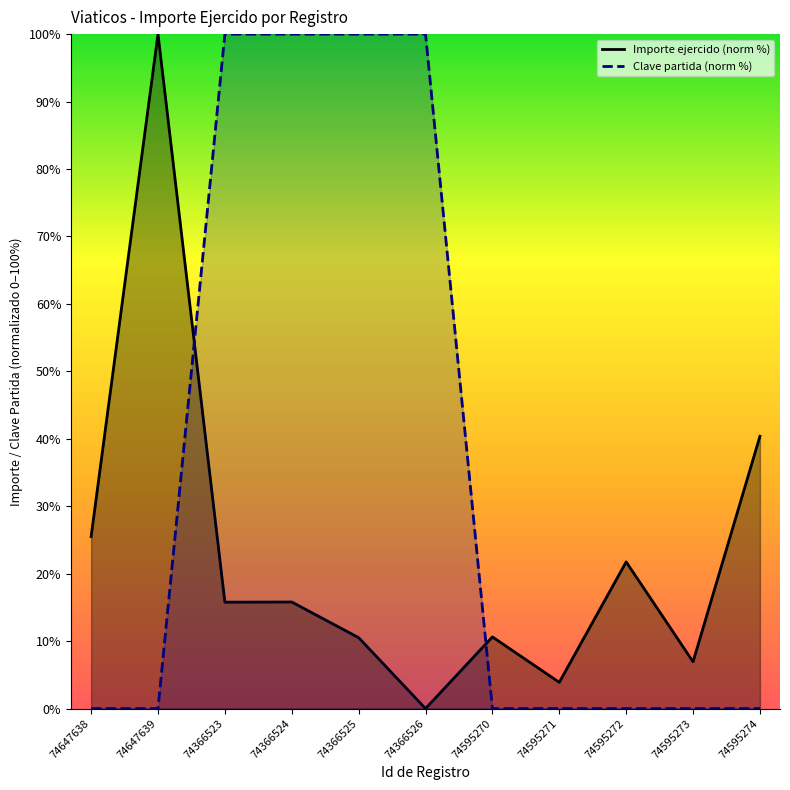

Which series ends up on top after the final intersection of Importe ejercido (norm %) and Clave partida (norm %)?

Importe ejercido (norm %)